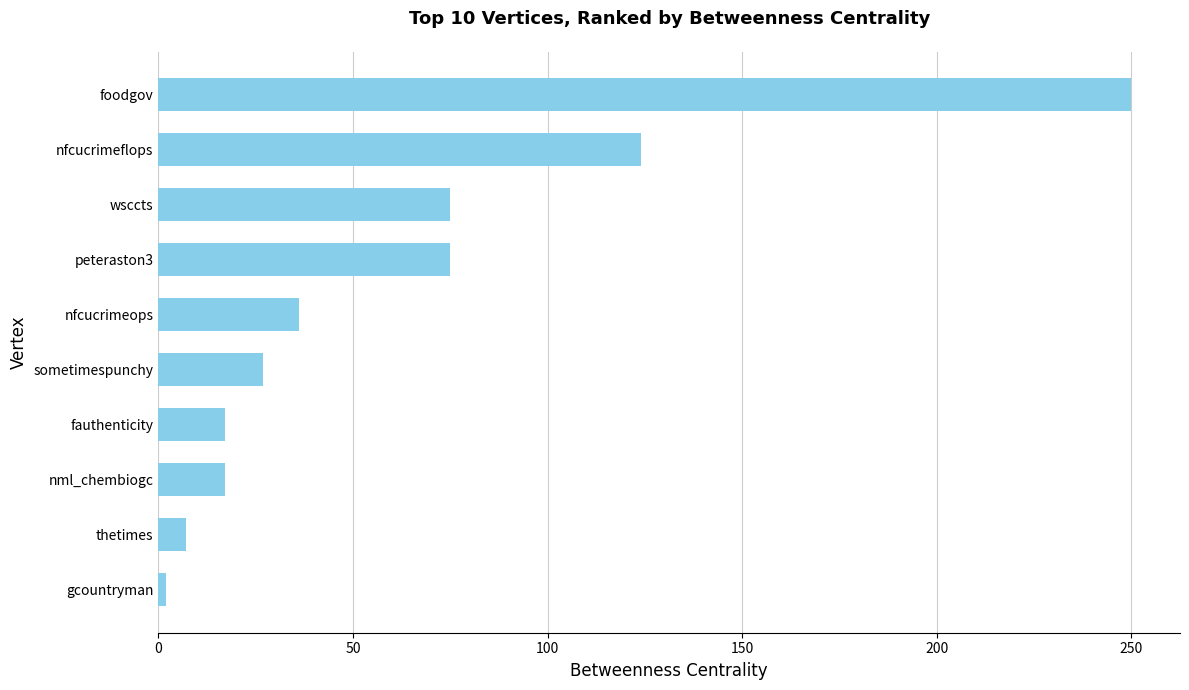

What is the difference between the second highest and second lowest values?

117